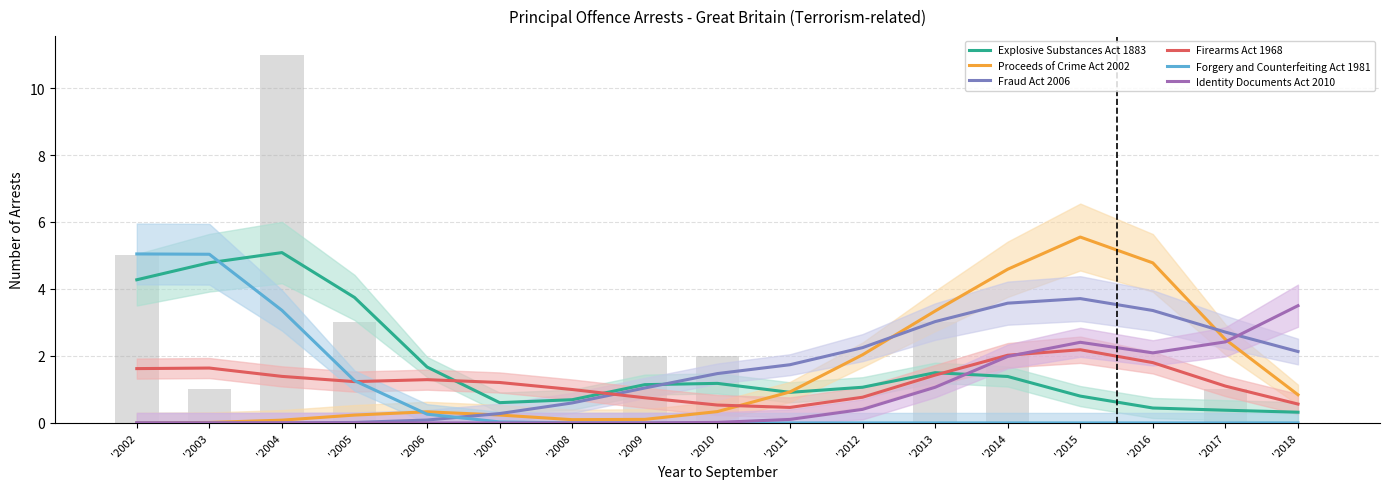

How many data points does each series have?

17